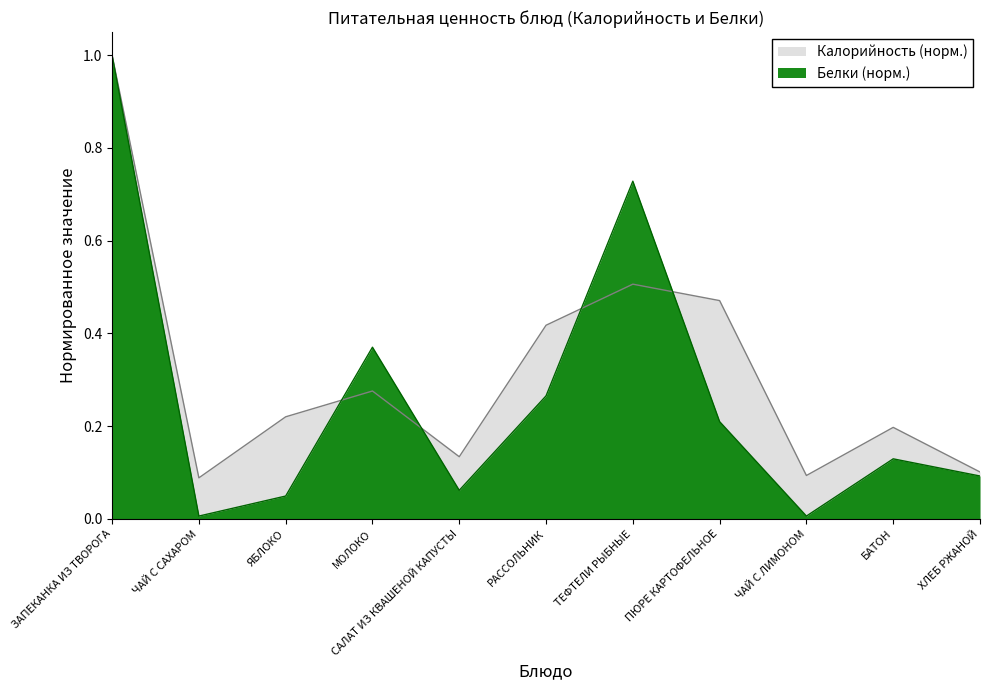

What are all the series names shown in the legend?

Калорийность, Белки